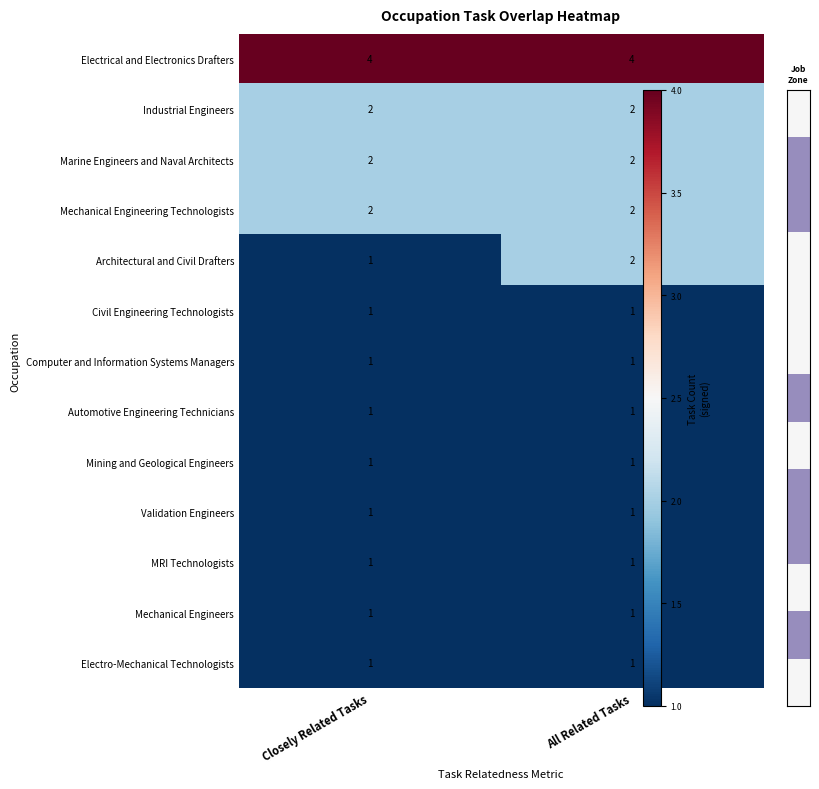

Read the Electrical and Electronics Drafters value at All Related Tasks.

4